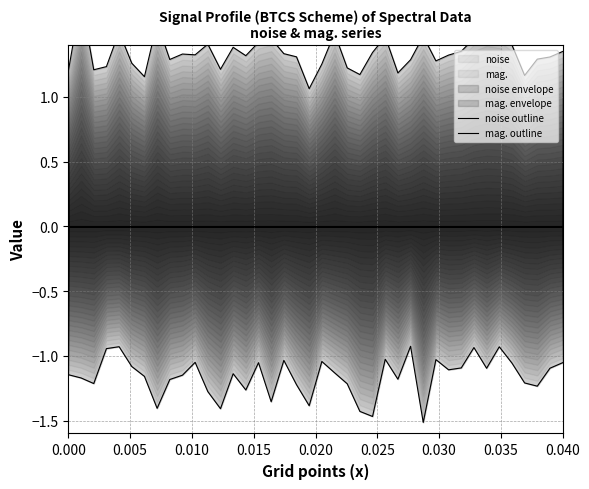

True or false: mag. outline has more than 1 points higher than both neighbors.

True